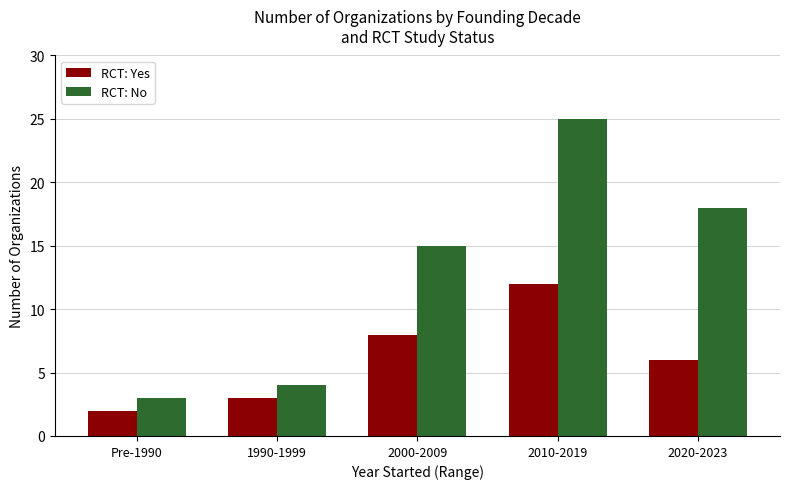

Reading left to right, extract all data points from this chart.

RCT: Yes: Pre-1990=2	1990-1999=3	2000-2009=8	2010-2019=12	2020-2023=6
RCT: No: Pre-1990=3	1990-1999=4	2000-2009=15	2010-2019=25	2020-2023=18